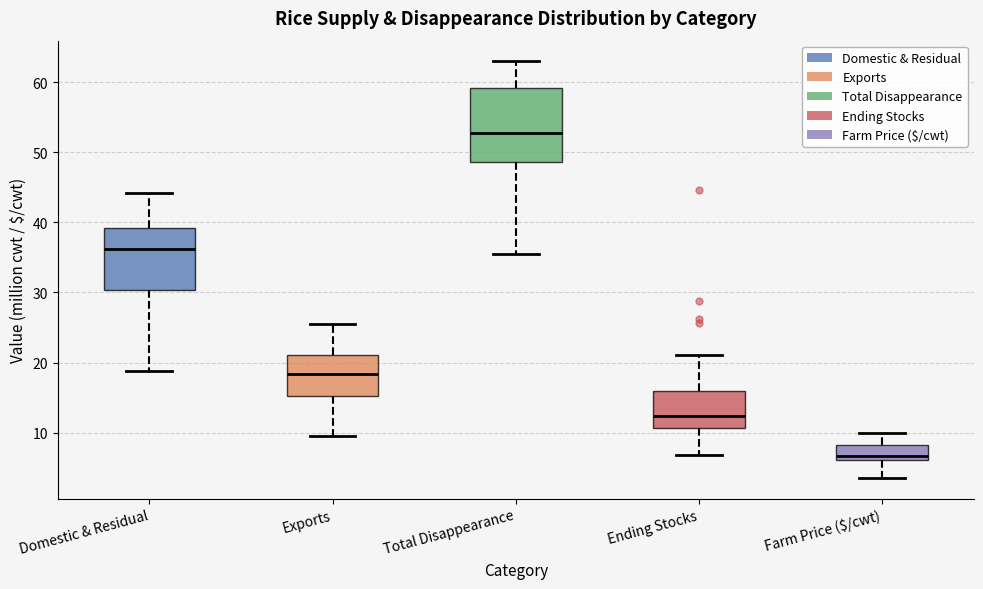

Where is the upper edge of the box for Farm Price ($/cwt) on the y-axis? The values are not printed on the chart, so give them approximately, as read against the axis.

8